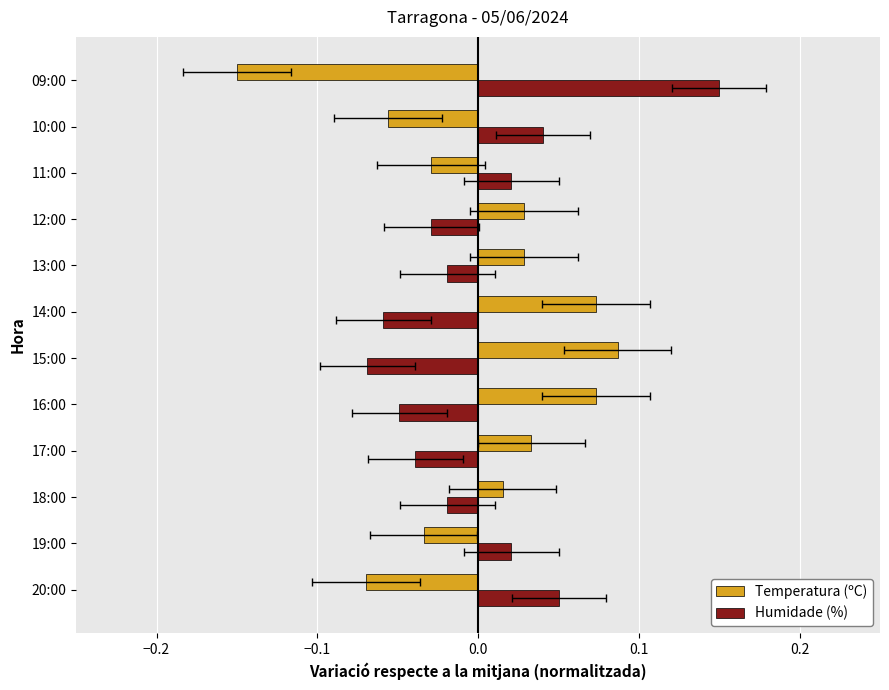

Reading left to right, extract all data points from this chart.

Temperatura (ºC): -0.1	-0.0	0.0	0.0	0.1	0.1	0.1	0.0	0.0	-0.0	-0.1	-0.1
Humidade (%): 0.1	0.0	-0.0	-0.0	-0.0	-0.1	-0.1	-0.0	-0.0	0.0	0.0	0.1